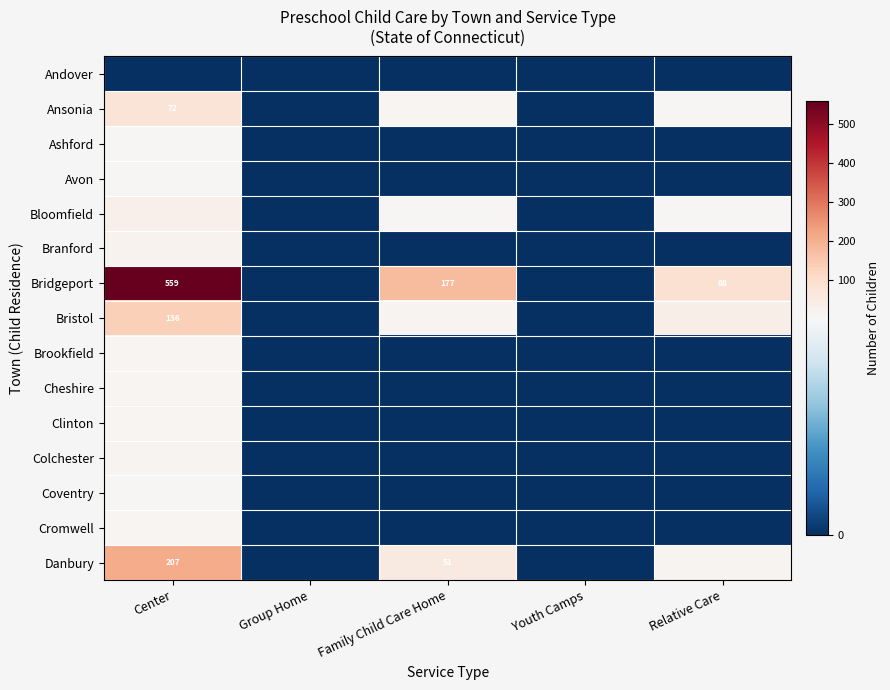

List the labels in order of Brookfield value, smallest first.

Group Home, Family Child Care Home, Youth Camps, Relative Care, Center